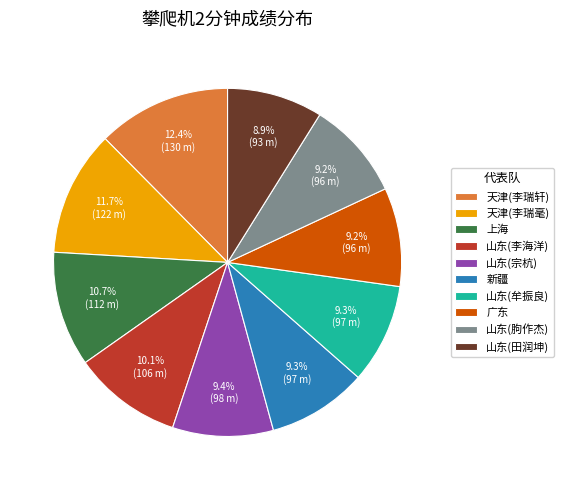

Count the number of slices in the pie.

10